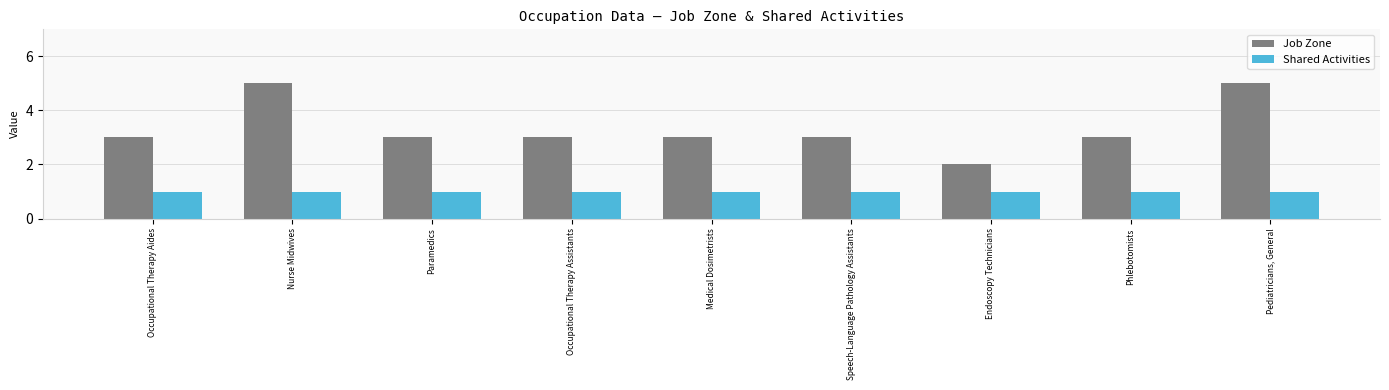

What is the label of the 3rd bar from the left?

Paramedics